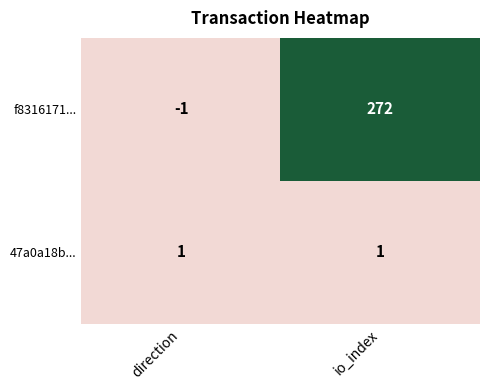

Rank the series at direction from highest to lowest value.

47a0a18b..., f8316171...